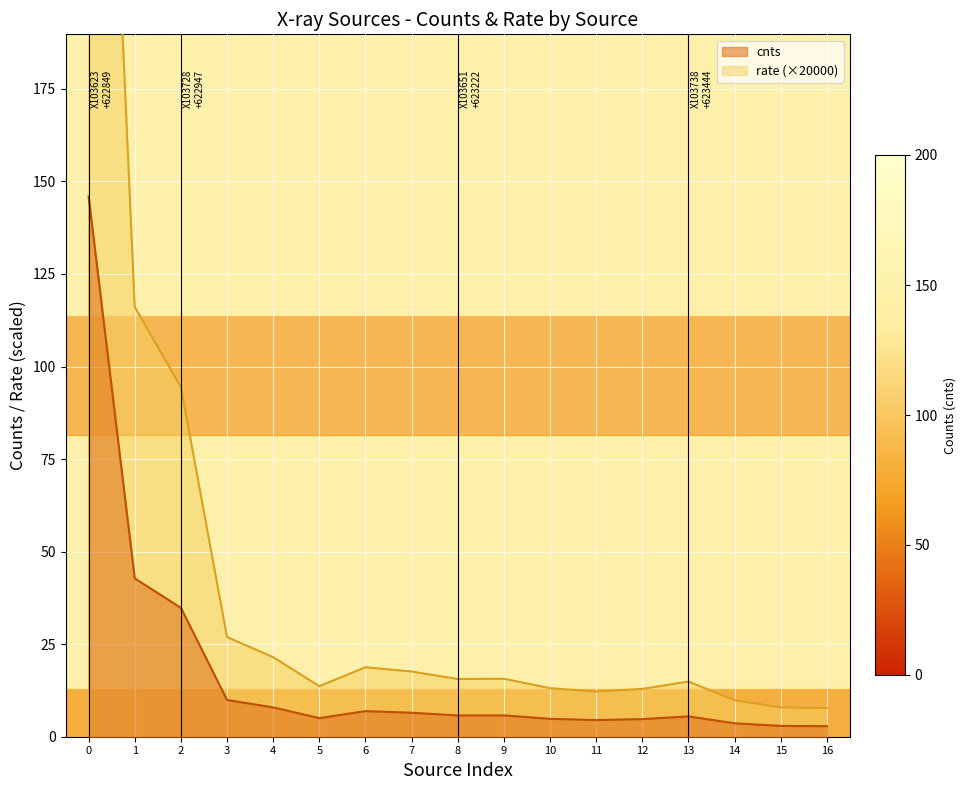

What is the minimum value for cnts?

2.9